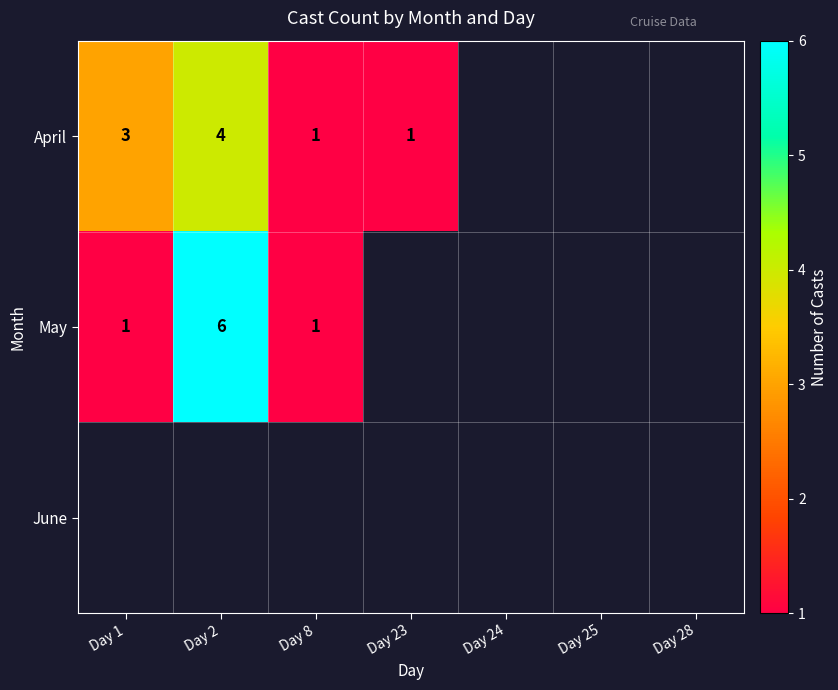

True or false: May has a value of 0 at Day 1.

False